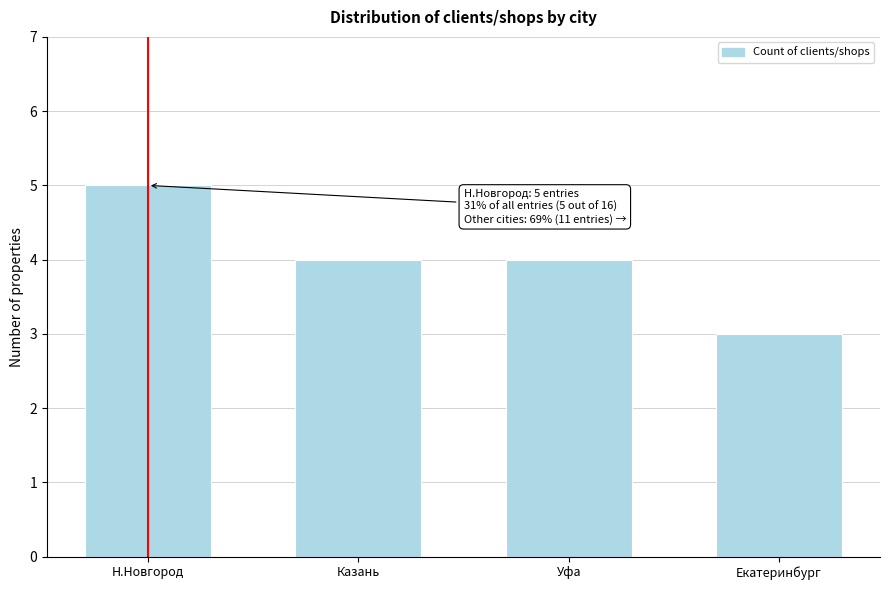

Reading left to right, extract all data points from this chart.

Н.Новгород=5	Казань=4	Уфа=4	Екатеринбург=3